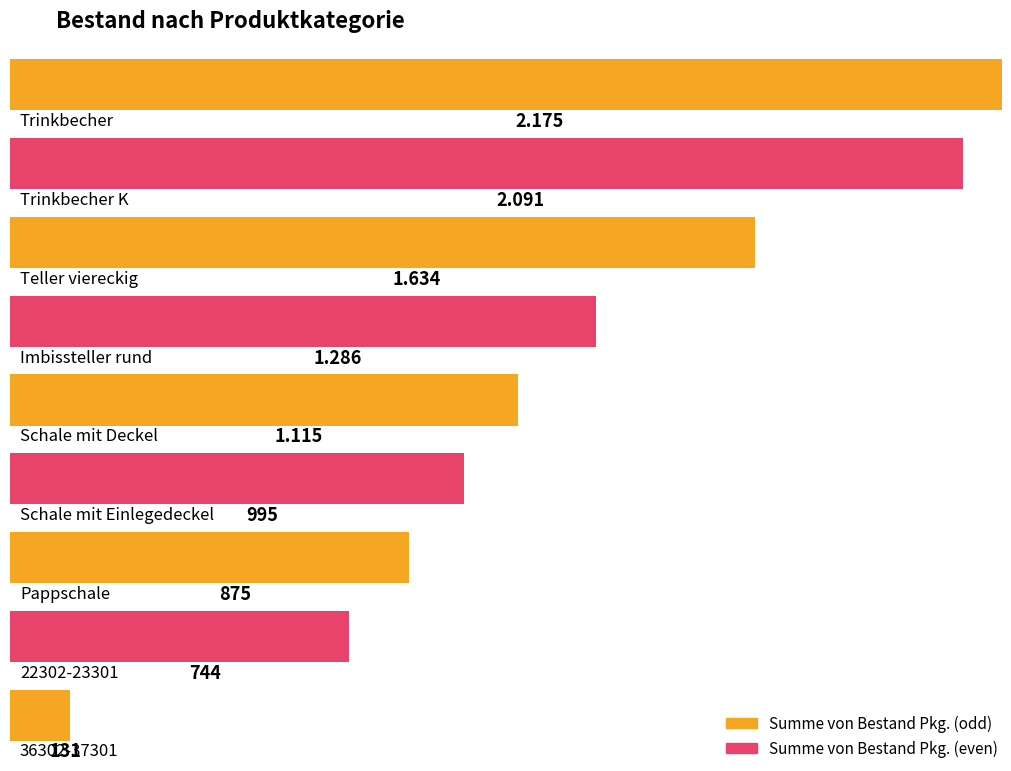

At which label is the value closest to 1153?

Schale mit Deckel